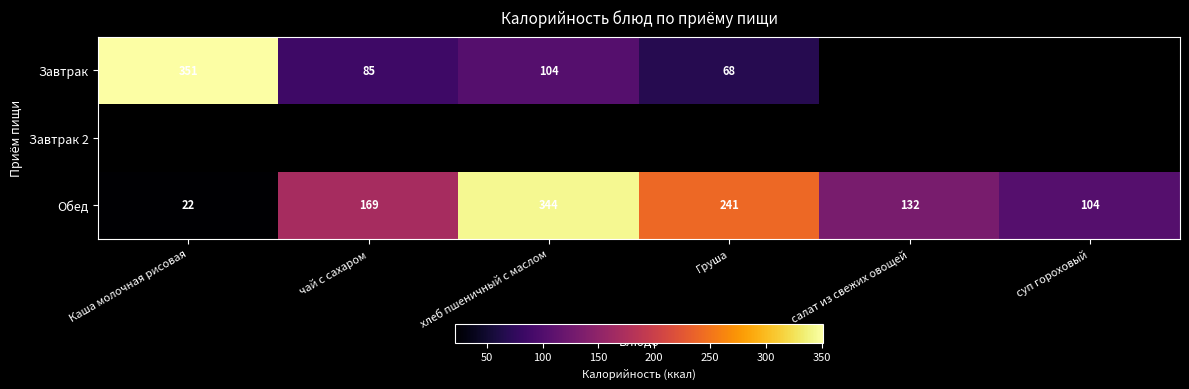

Is it true that Обед equals 169 at чай с сахаром?

True